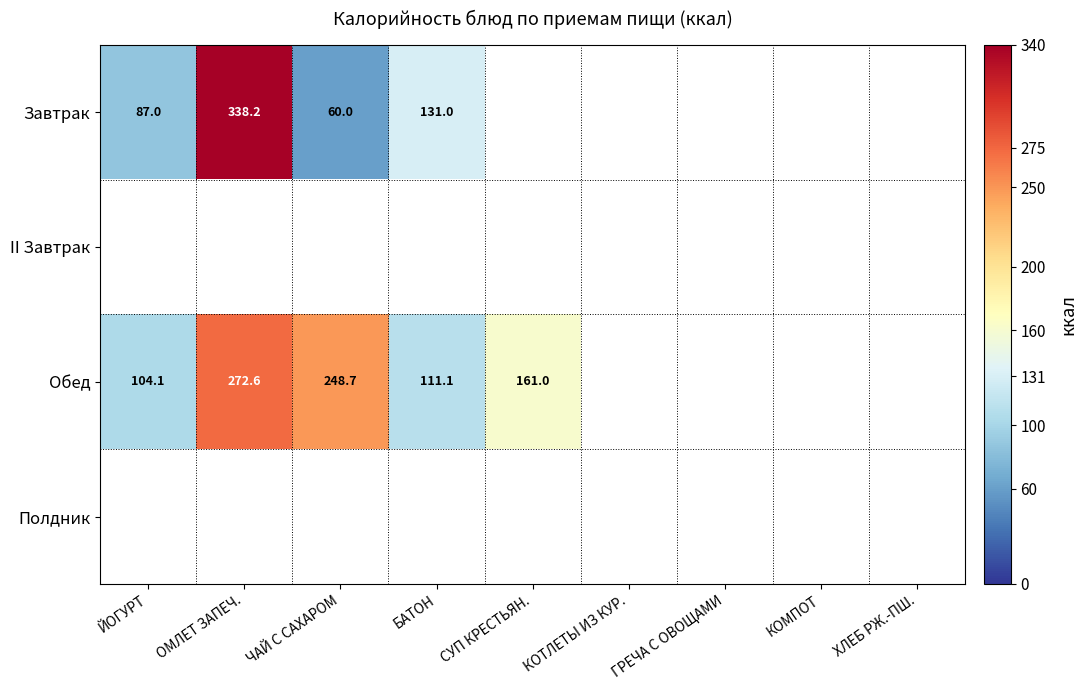

True or false: Обед has a value of 162.5 at БАТОН.

False